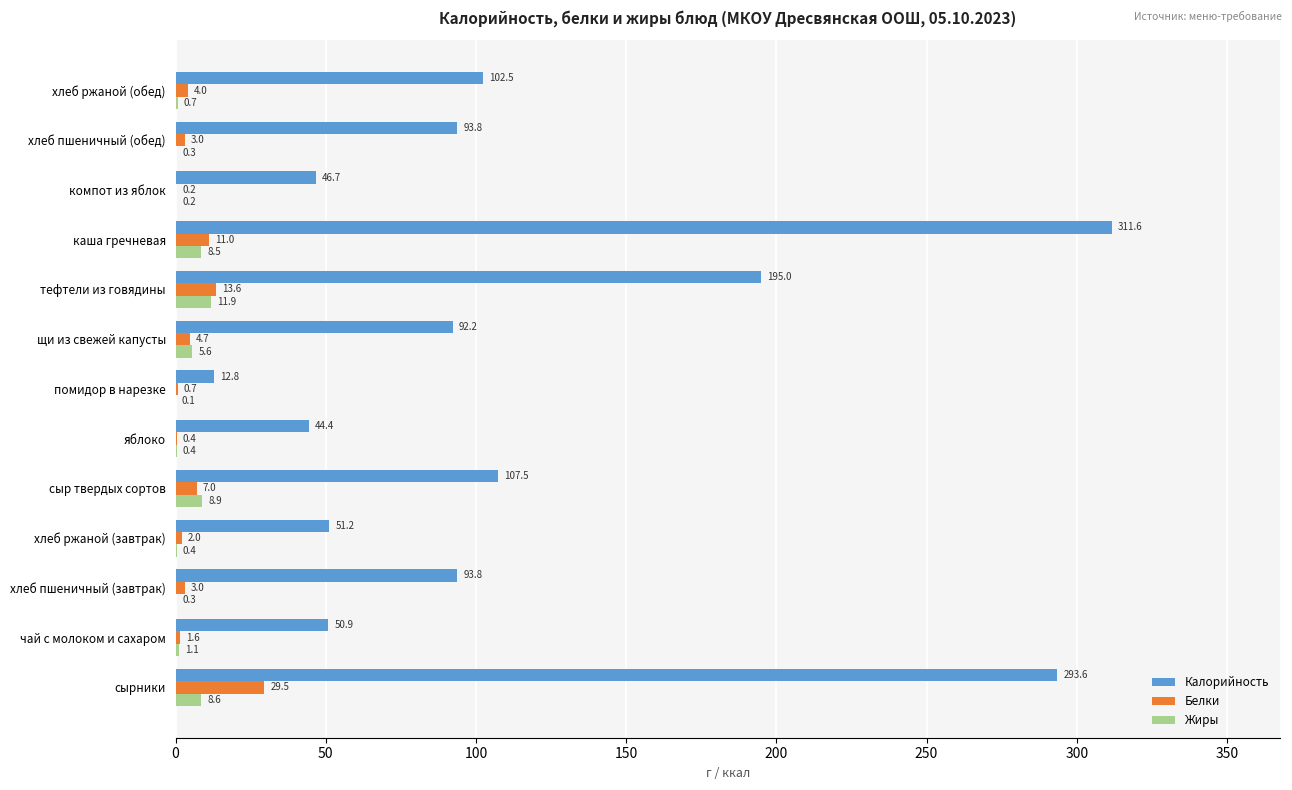

How many values in the Калорийность series exceed 93?

7